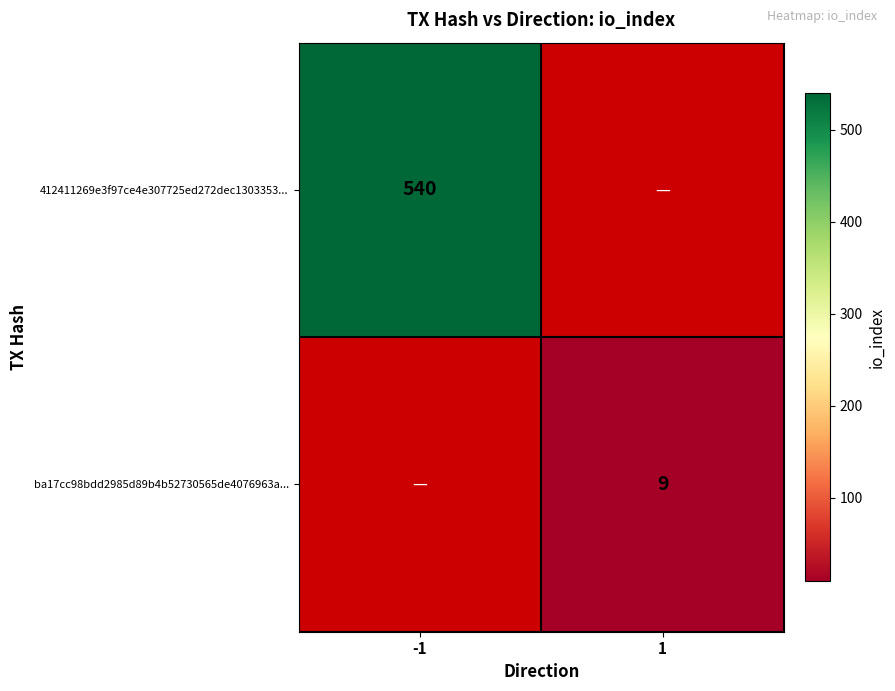

True or false: ba17cc98bdd2985d89b4b52730565de4076963a... has a value of 5 at 1.

False